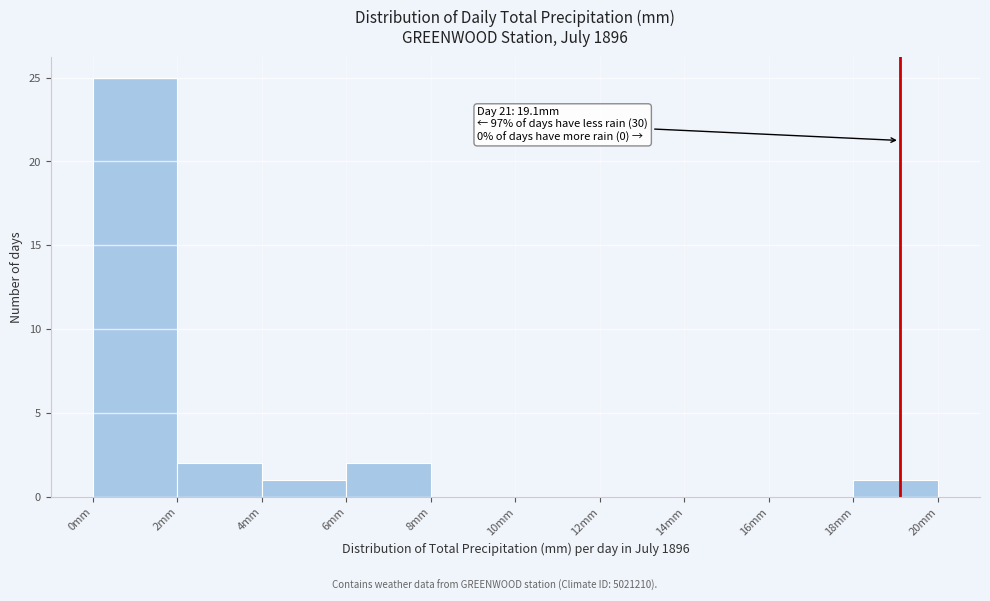

Which range on the x-axis has the tallest bar?

0 to 2